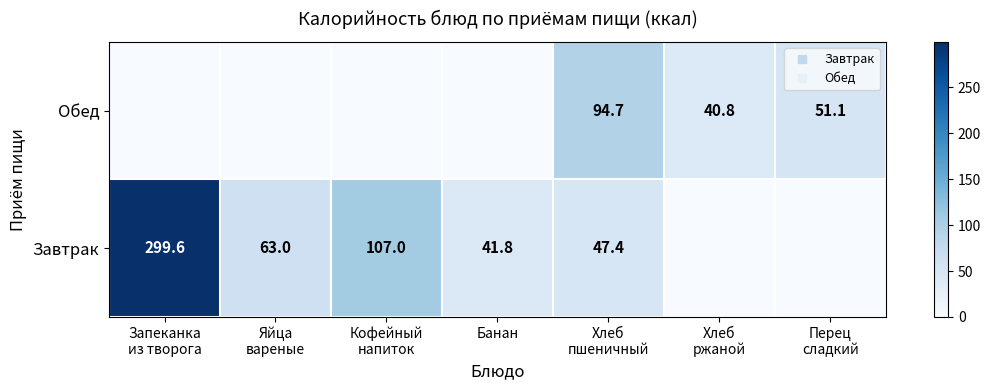

Which category has the lowest value across all series?

Хлеб
ржаной